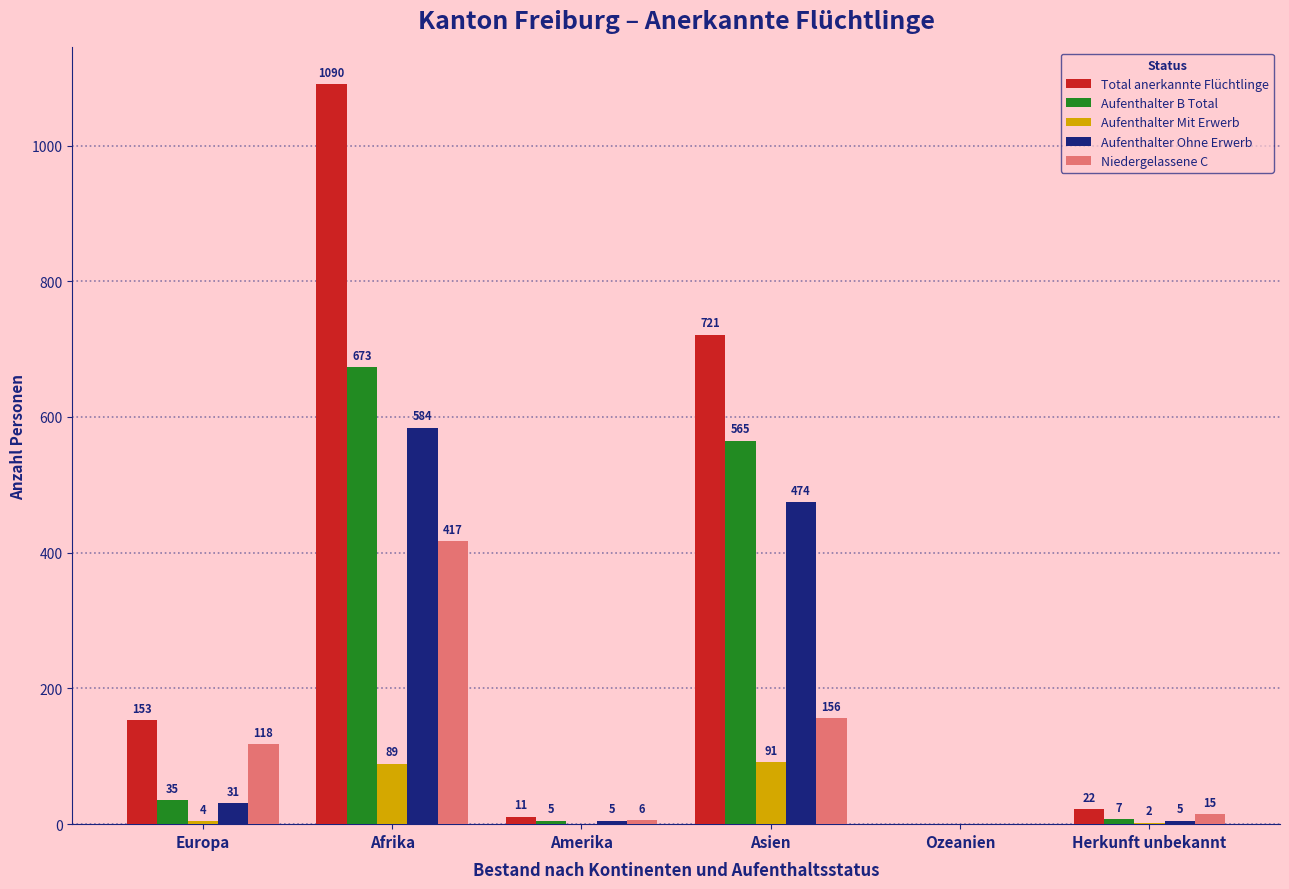

What is the sum of all Aufenthalter Mit Erwerb values?

186